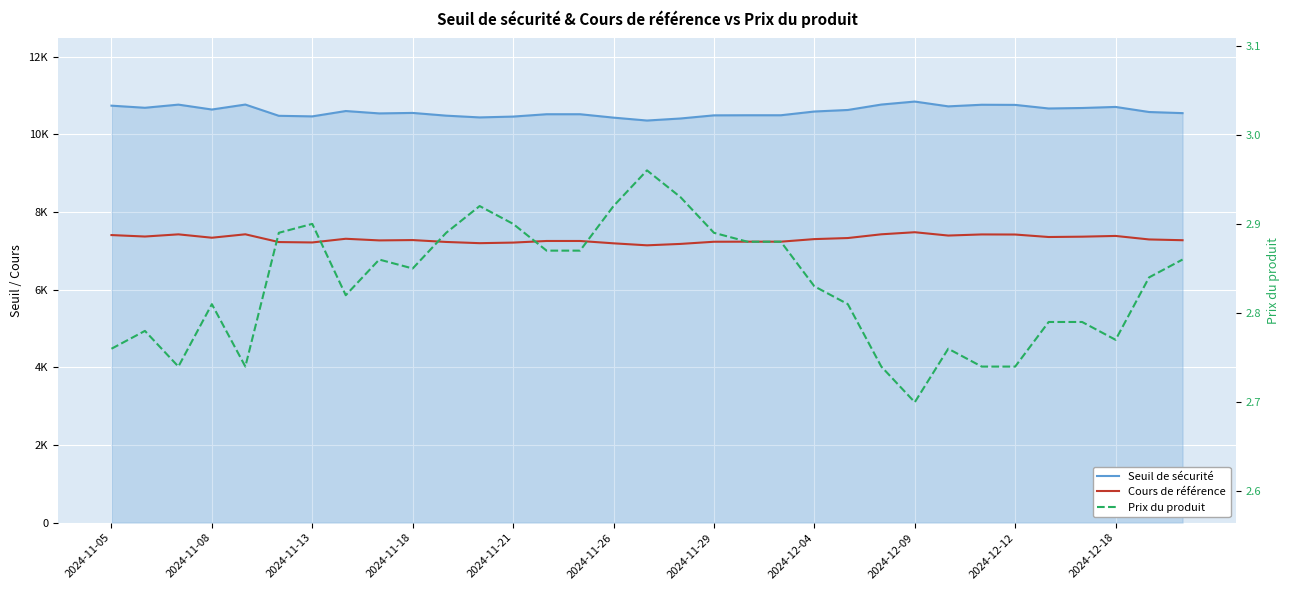

Rank the series at 26 from highest to lowest value.

Seuil de sécurité, Cours de référence, Prix du produit